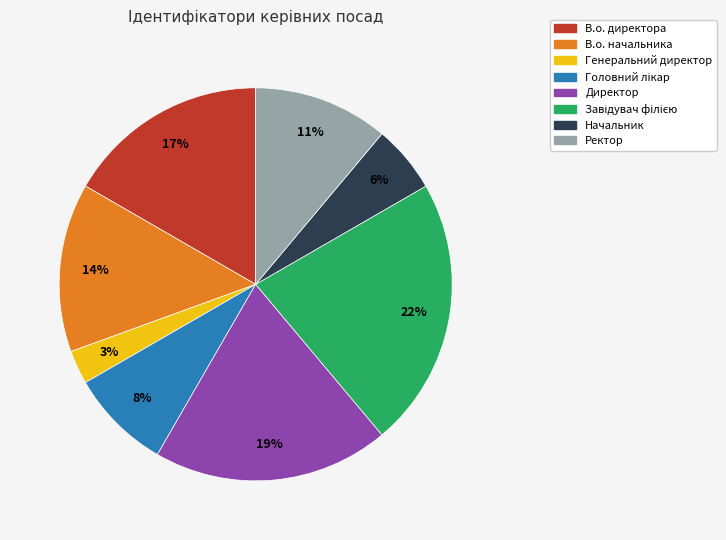

To the nearest percent, what portion does Ректор represent?

11%